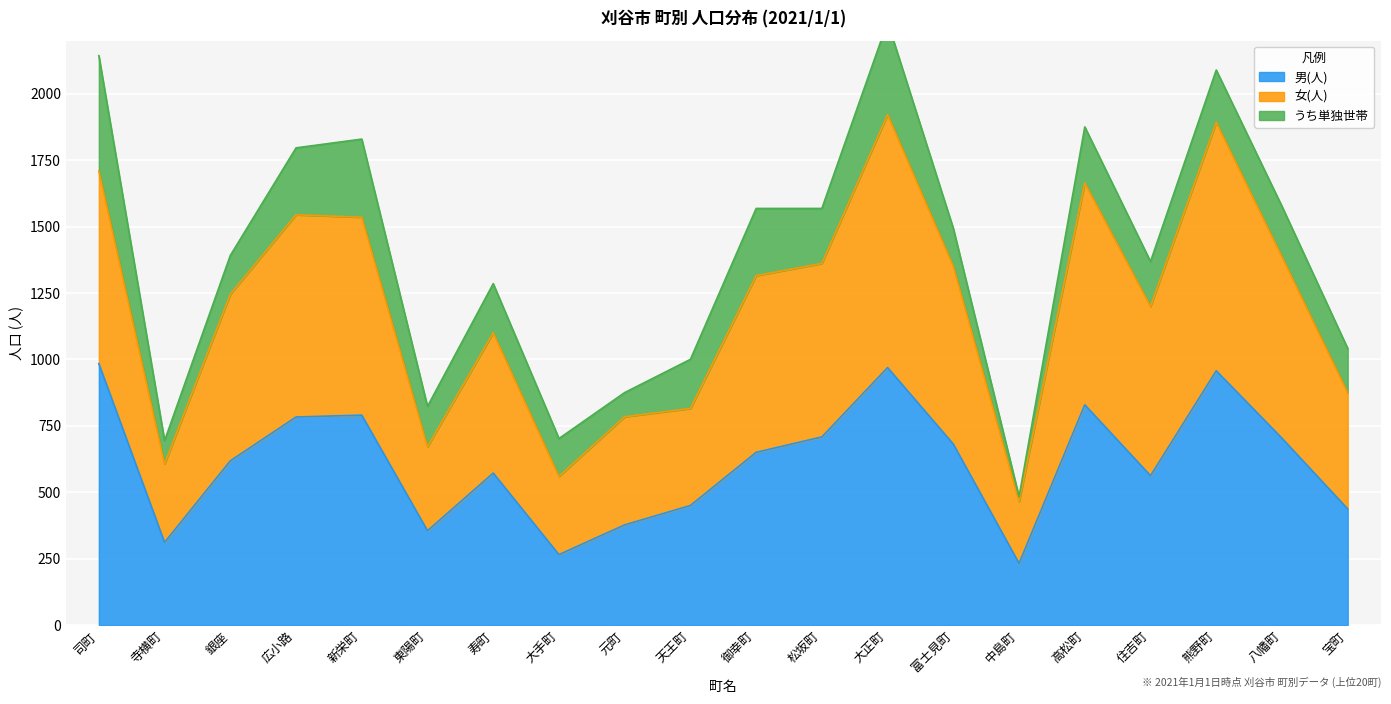

What is the maximum value for 男(人)?

984